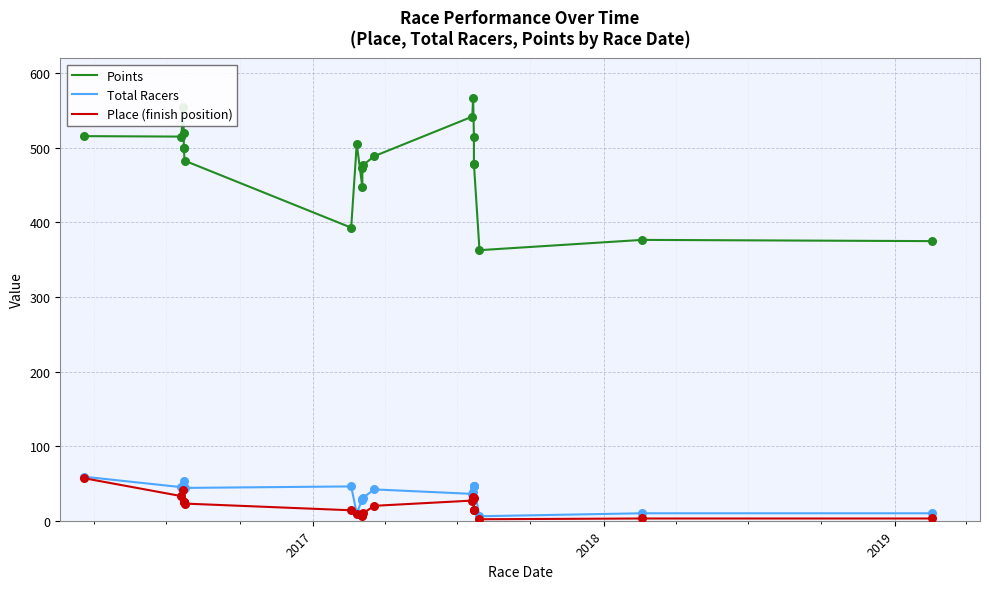

Is the value of Place (finish position) at 6 greater than the value of Points at 8?

No